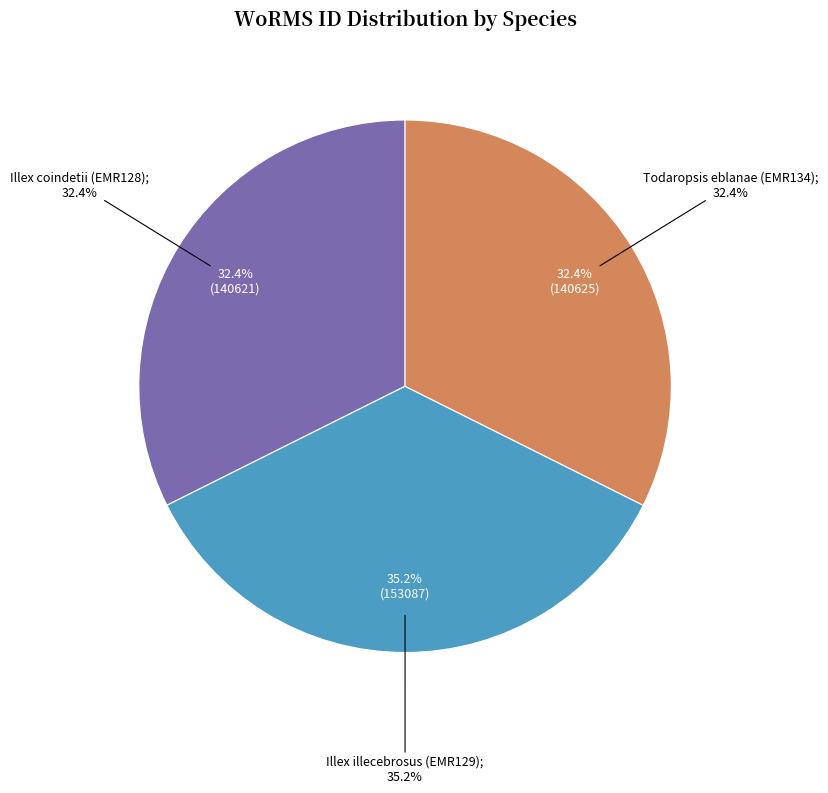

Combined, do Illex illecebrosus (EMR129) and Illex coindetii (EMR128) account for over 50%?

Yes